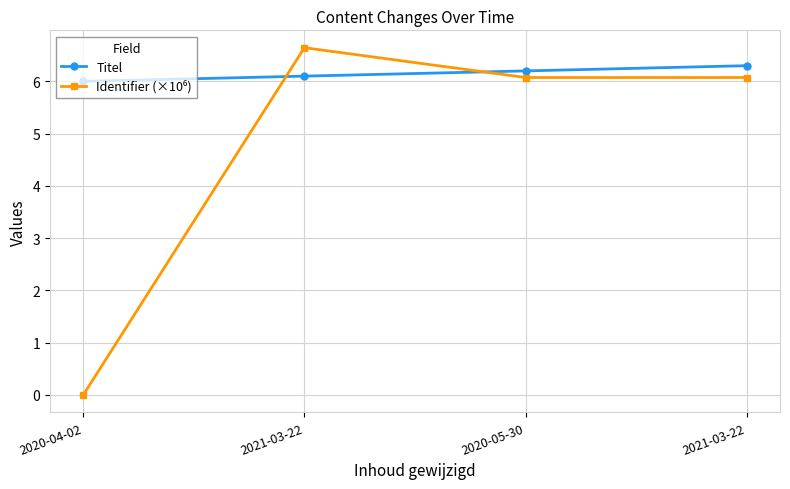

How many data points does each series have?

4